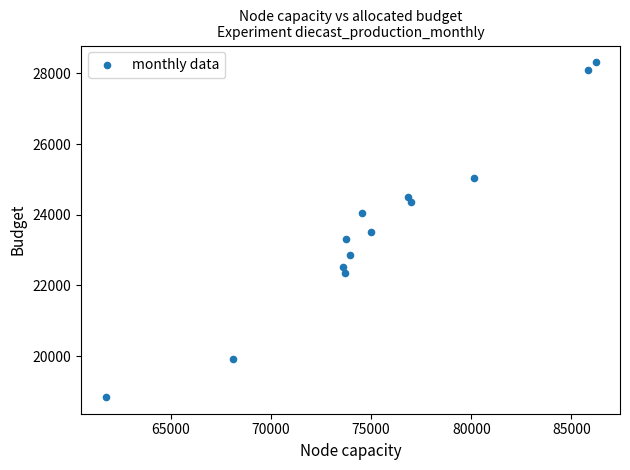

What is the range of X values (max minus min)?

24467.6